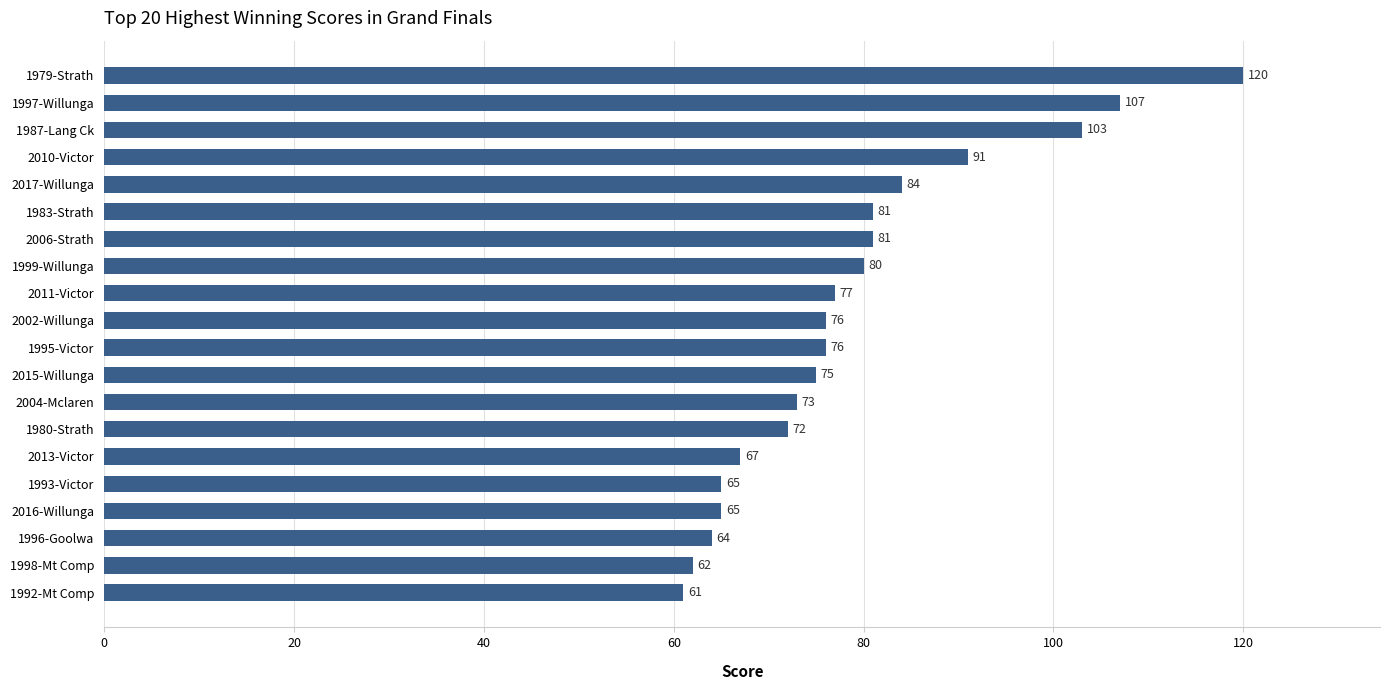

Where is the data nearest to the value 90?

2010-Victor